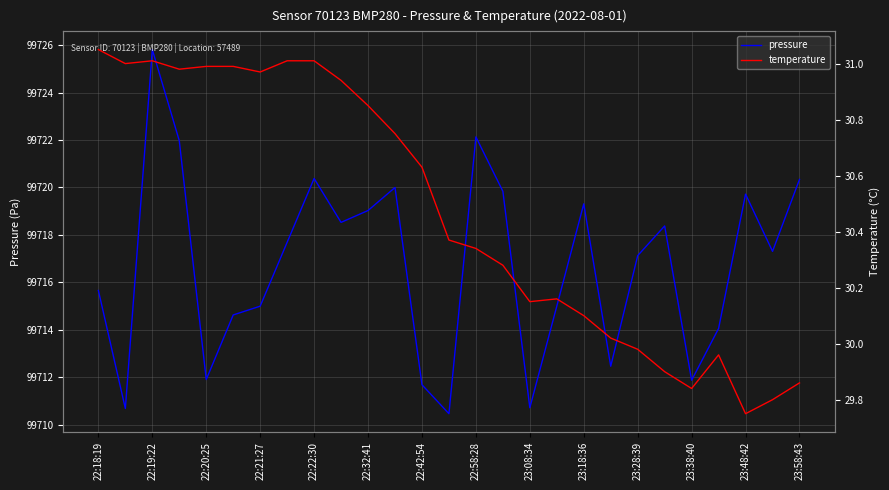

Count the number of categories in the chart.

27